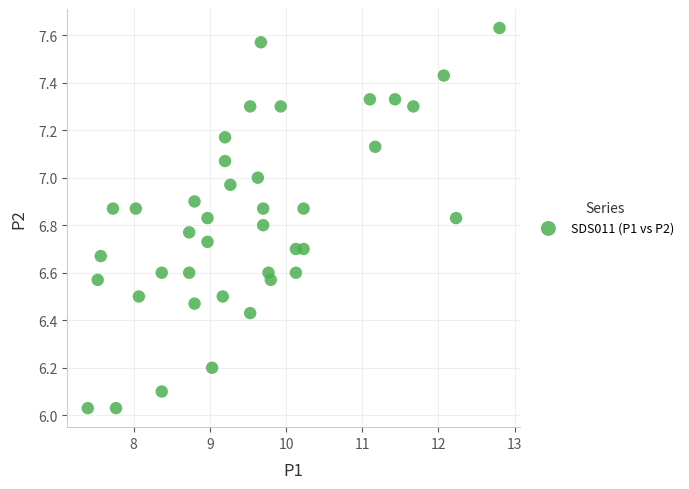

What is the range of X values (max minus min)?

5.4